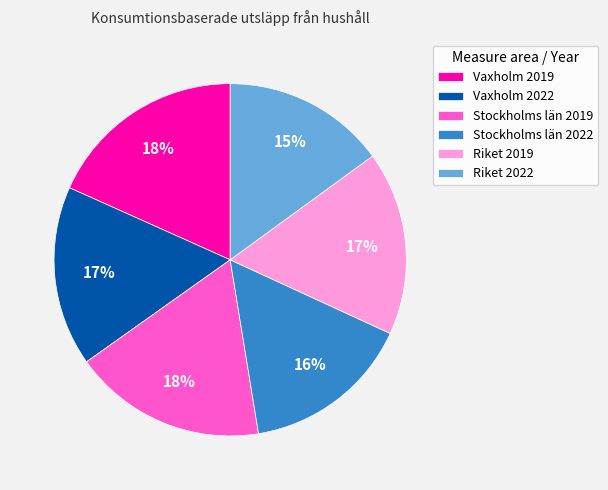

Do Riket 2019 and Vaxholm 2022 together represent more than half of the pie?

No